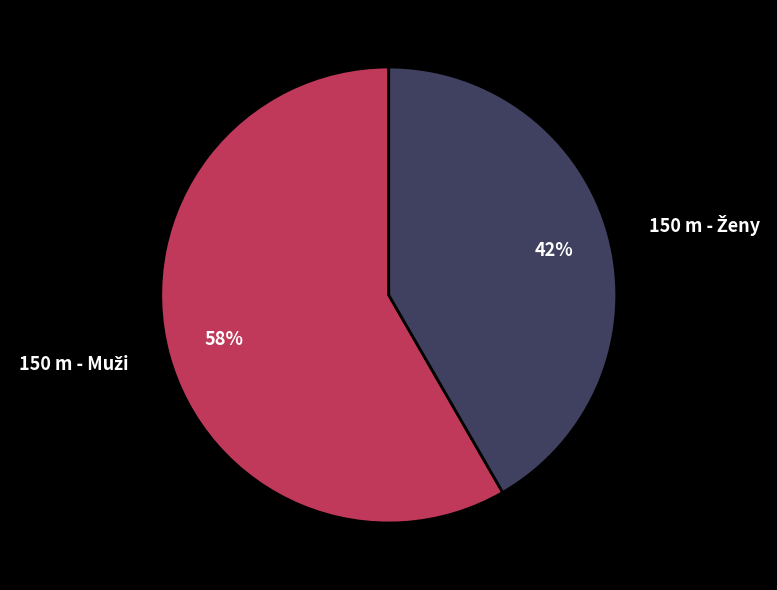

To the nearest percent, what is the average slice percentage?

50%